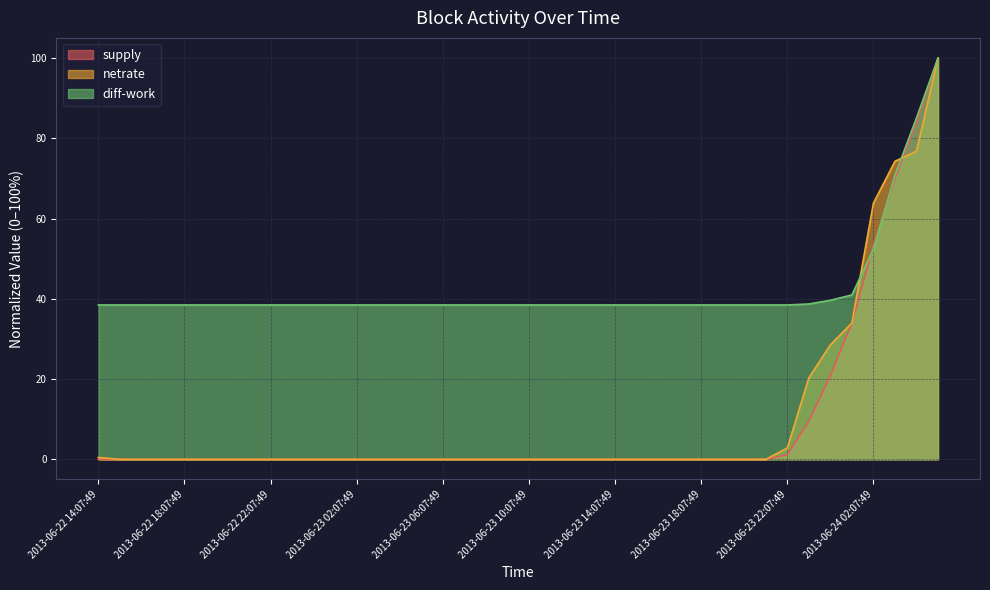

After their last crossing, which series has the higher values: diff-work or netrate?

diff-work